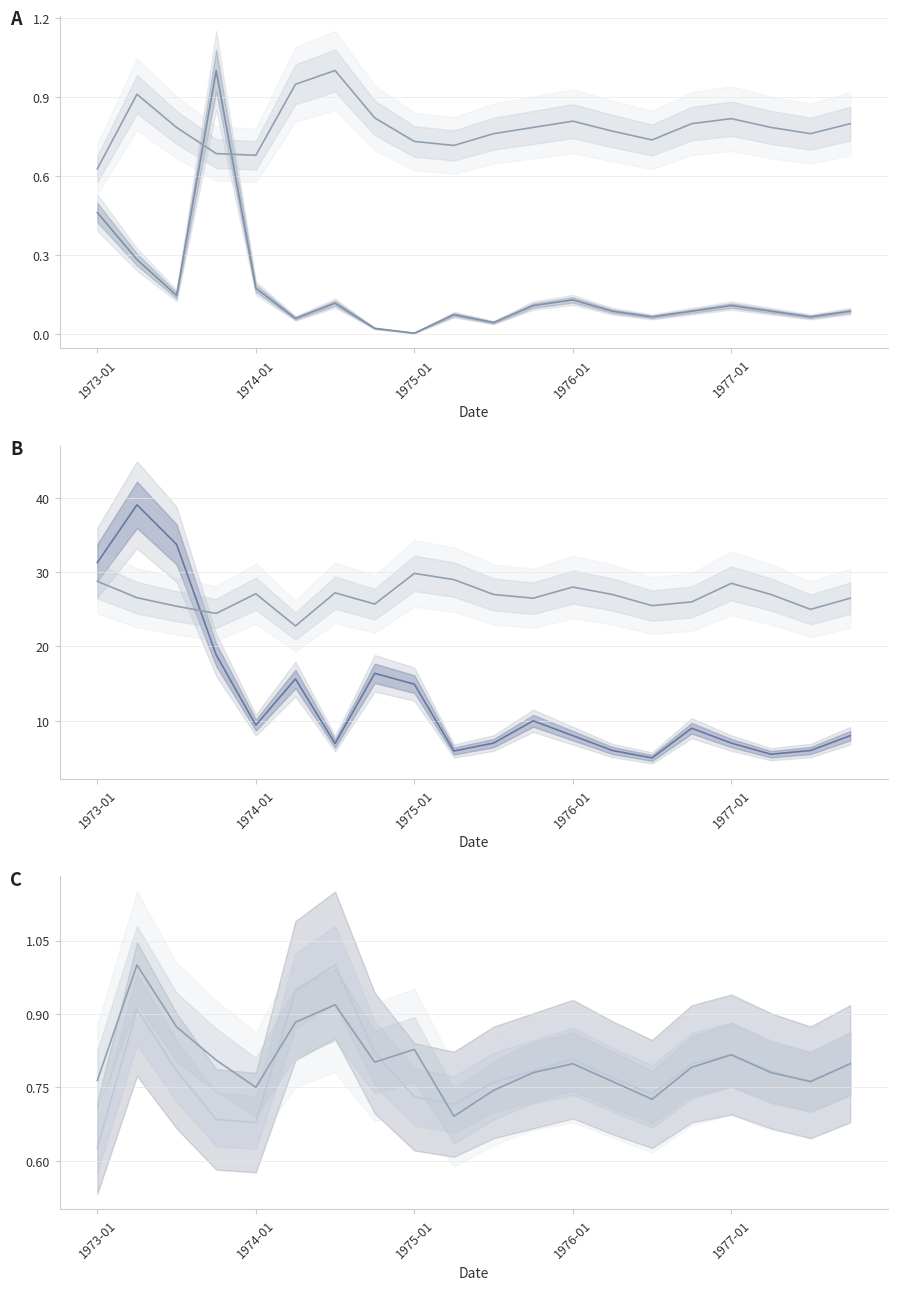

Read the Other Petroleum Products Exports value at 15.

0.8